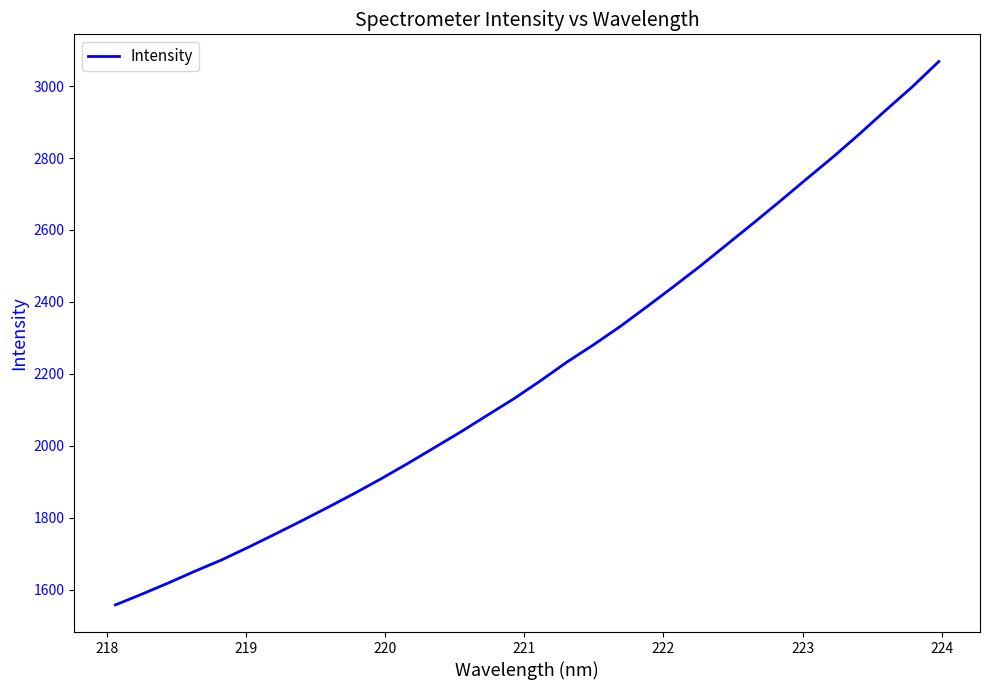

What is the greatest value displayed?

3068.5